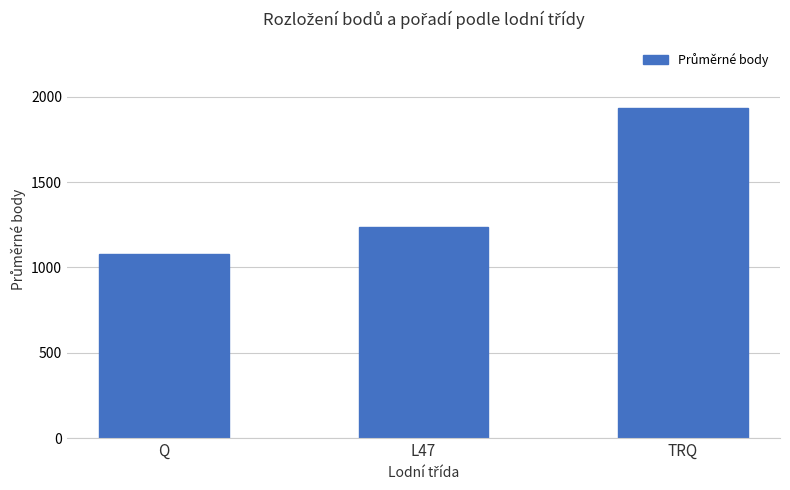

What is the difference between the second highest and minimum values?

159.2